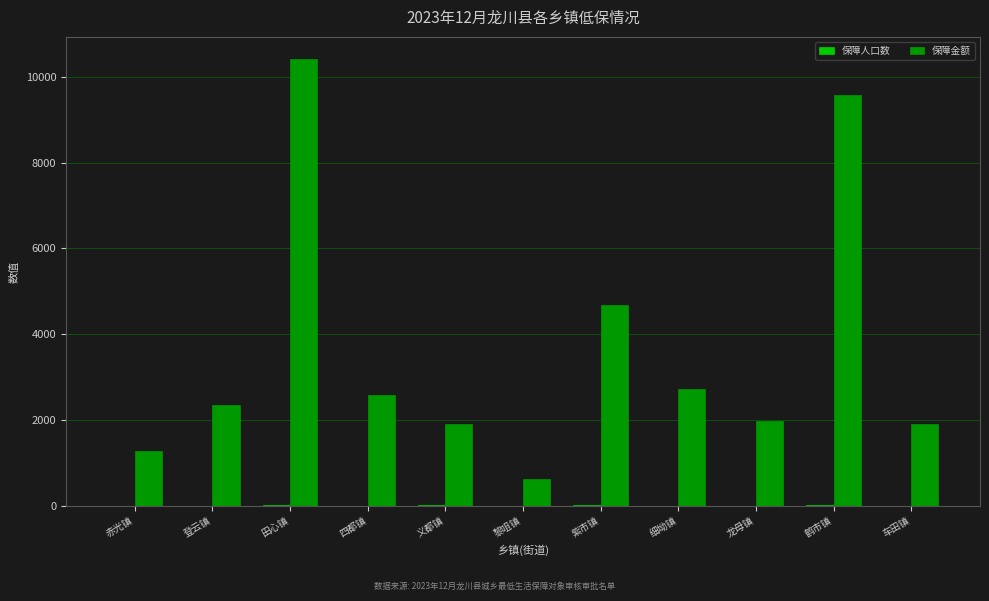

The 保障金额 series shows 4144 at 细坳镇. True or false?

False